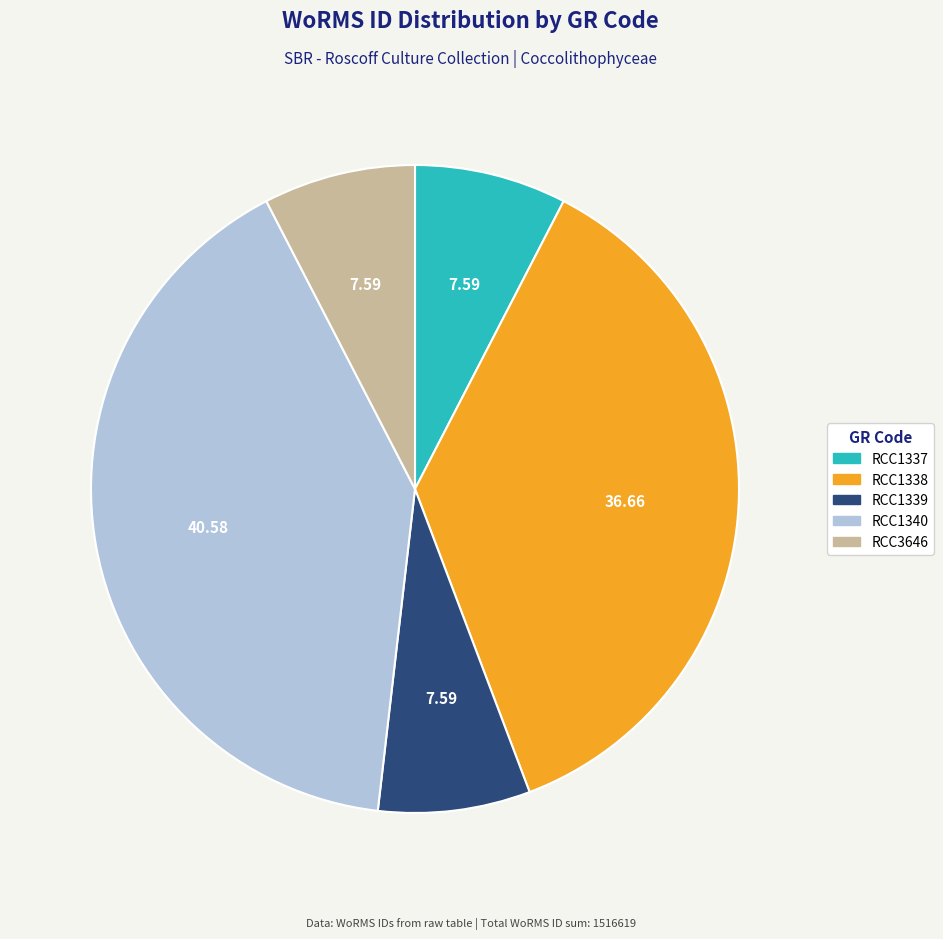

Which slice is the largest?

RCC1340